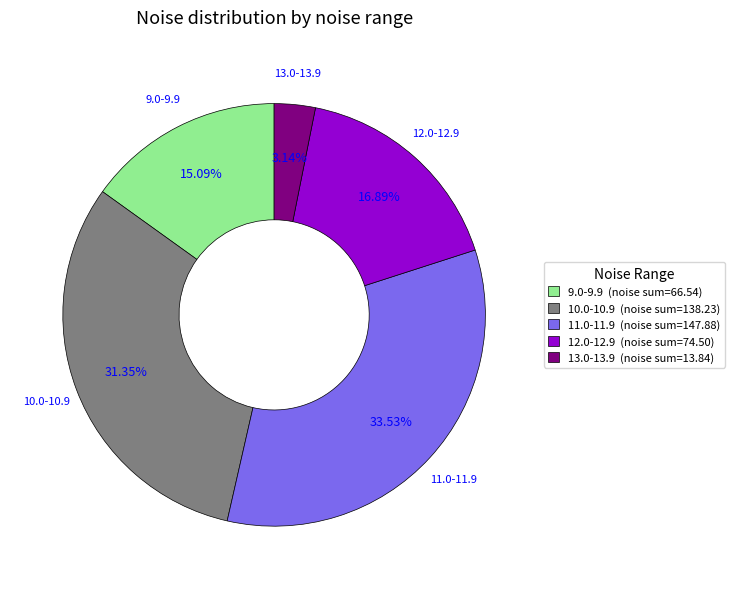

Between 9.0-9.9 (noise sum=66.54) and 12.0-12.9 (noise sum=74.50), which is larger?

12.0-12.9 (noise sum=74.50)